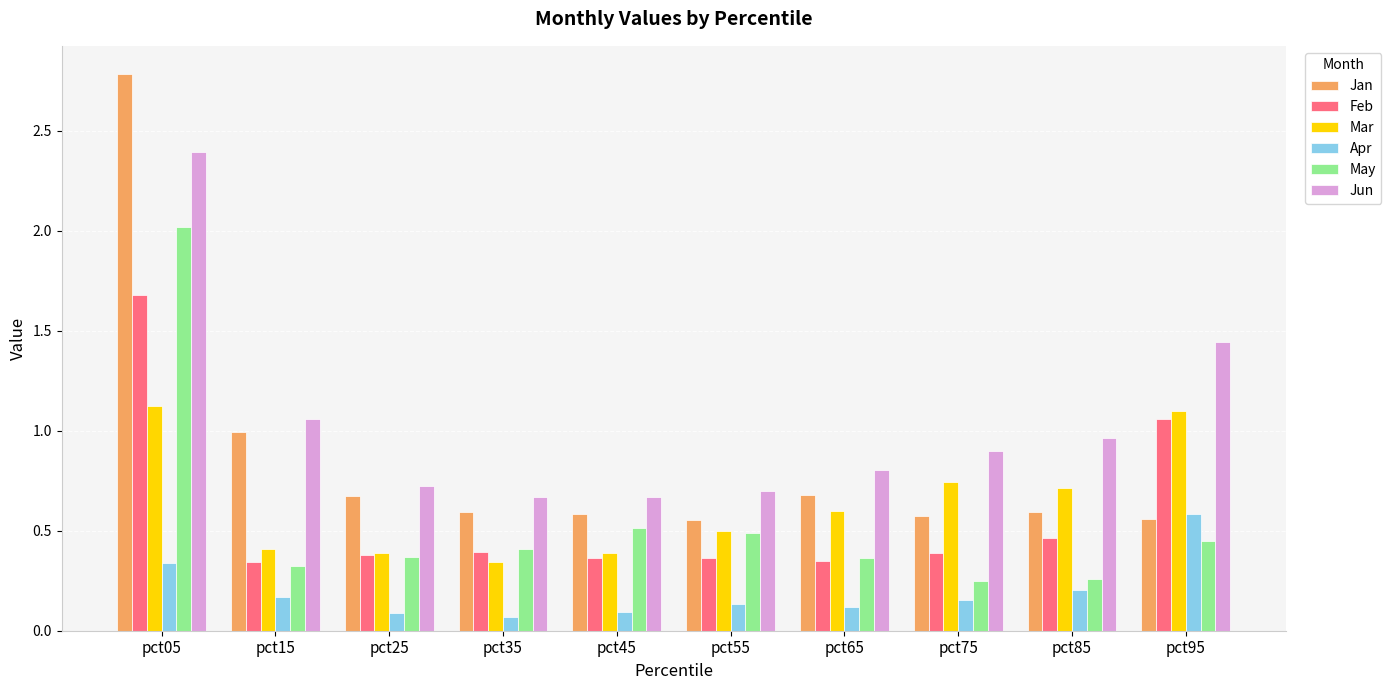

List the series in order of their peak value, lowest first.

Apr, Mar, Feb, May, Jun, Jan